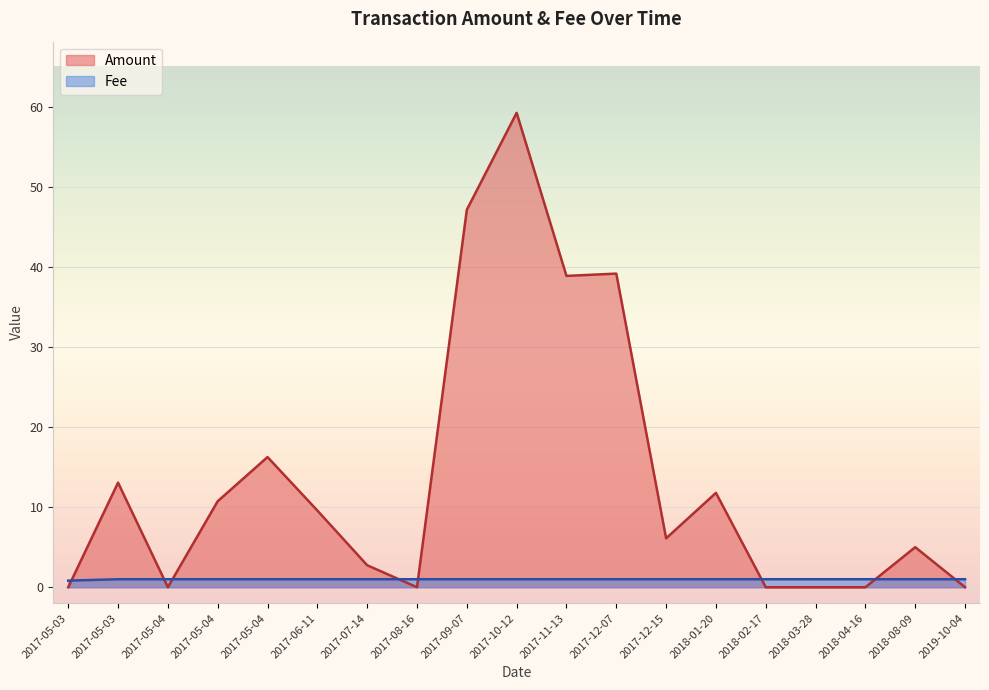

Between 2017-11-13 and 2018-02-17, which series saw the biggest shift?

Amount